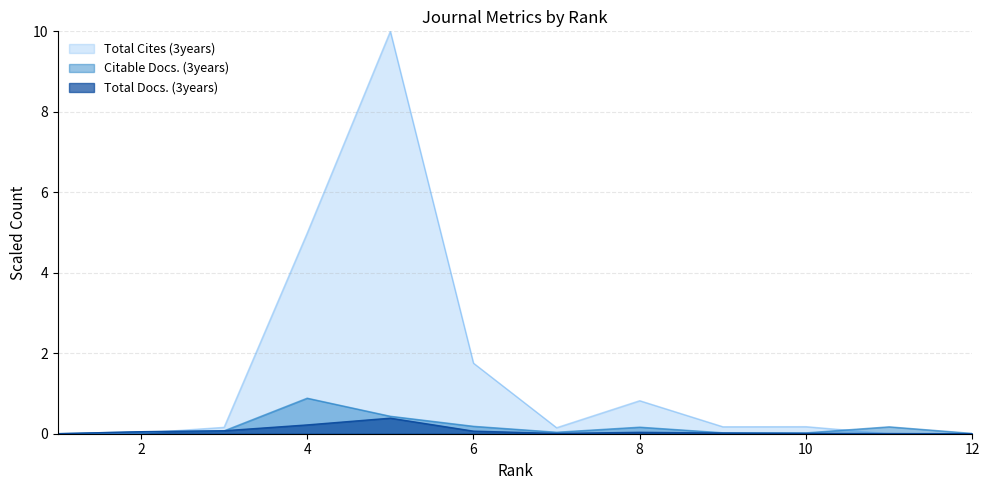

True or false: Total Cites (3years) and Total Docs. (3years) cross at least once.

True